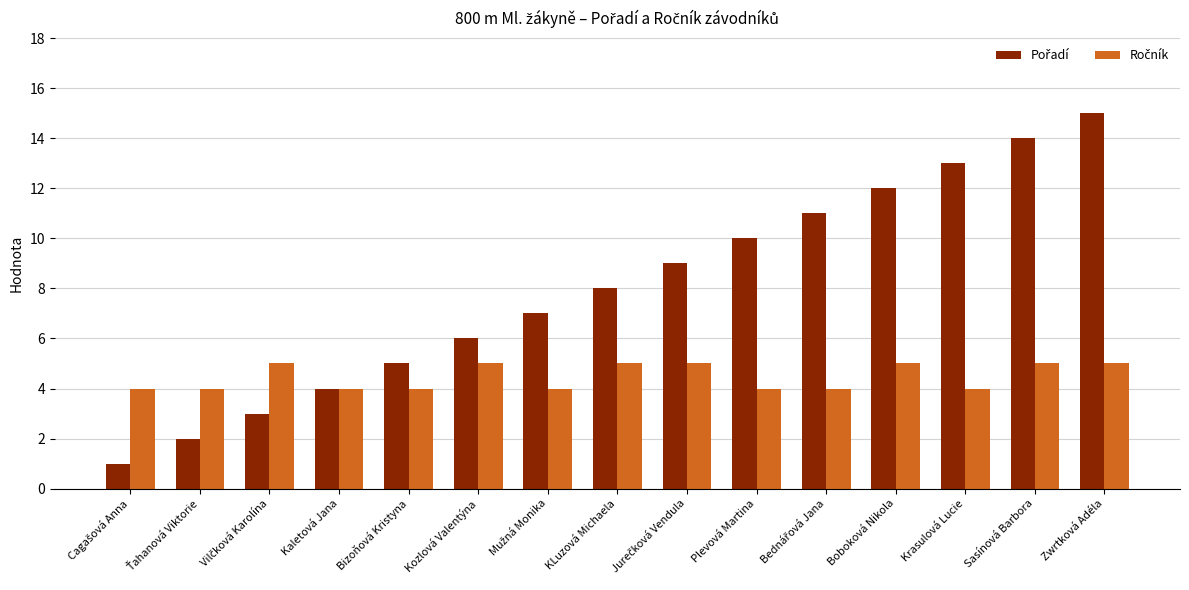

Does the chart contain any negative values?

No